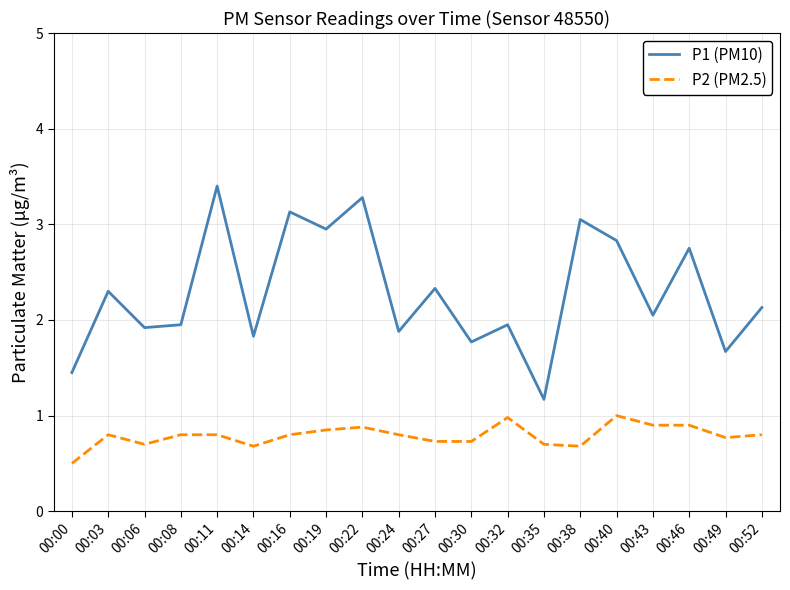

What is the total value across all series at 00:08?

2.8